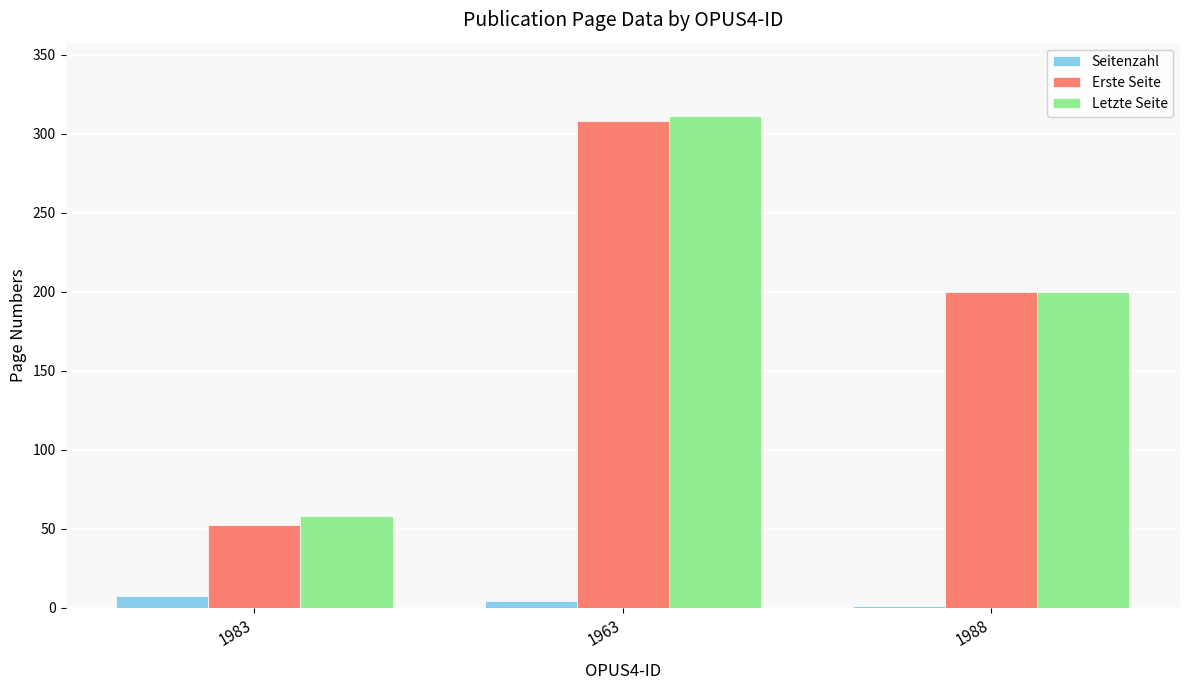

At which label does Seitenzahl first exceed 4?

1983